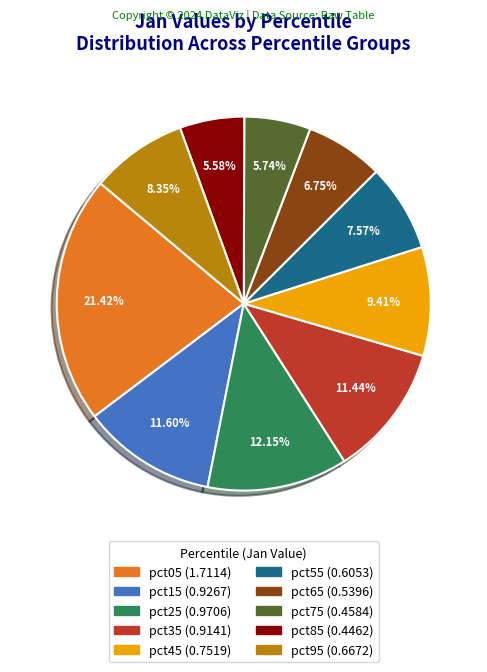

How many segments does this pie chart have?

10